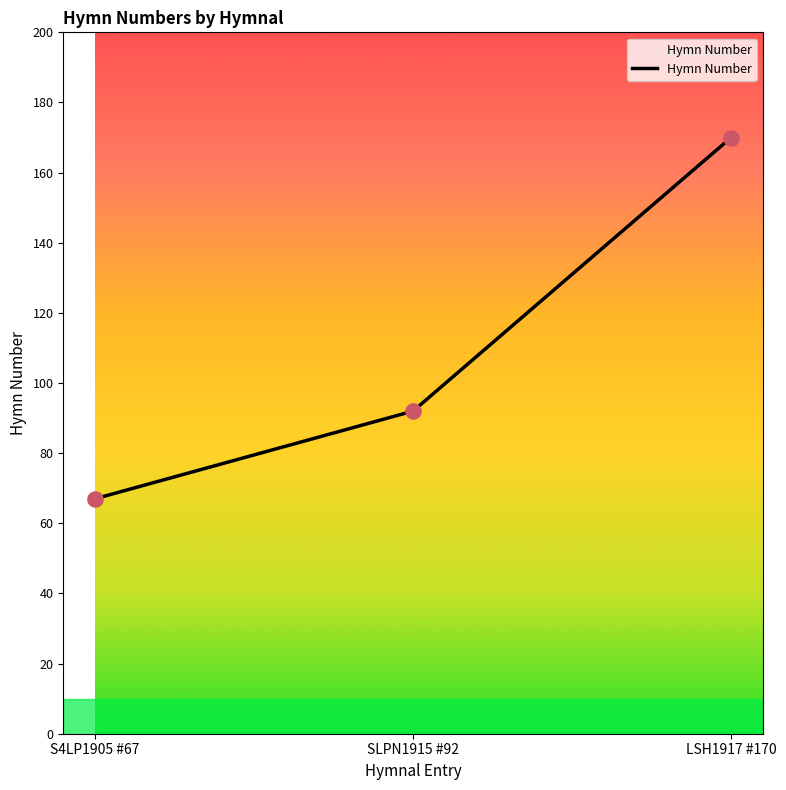

What is the change in value from S4LP1905 #67 to LSH1917 #170?

+103